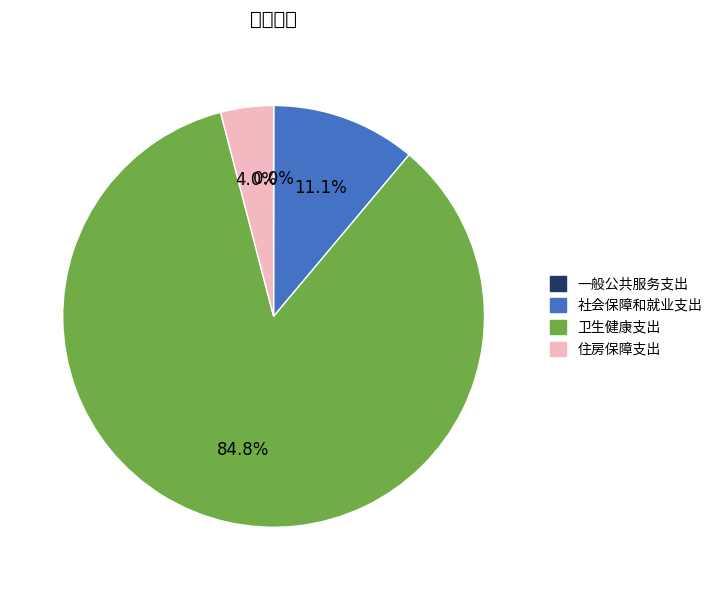

What is the change in value from 一般公共服务支出 to 社会保障和就业支出?

+103.3